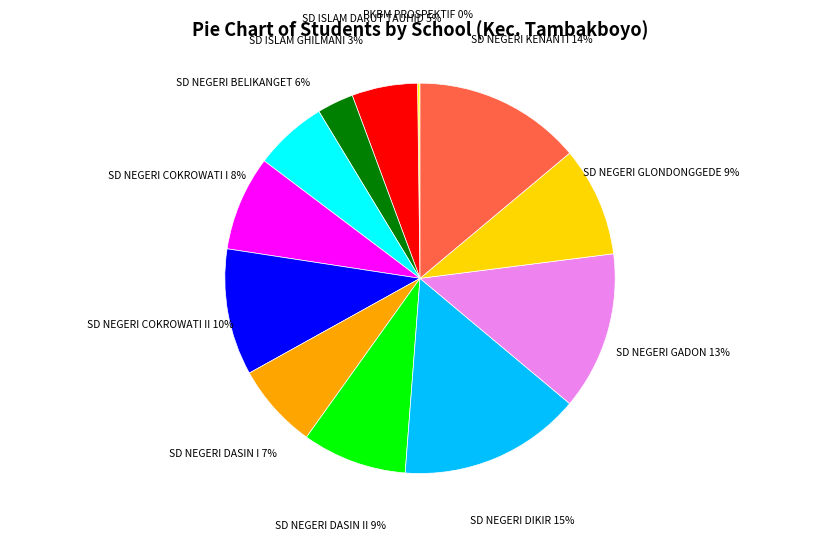

Which category has the biggest portion of the pie?

SD NEGERI DIKIR